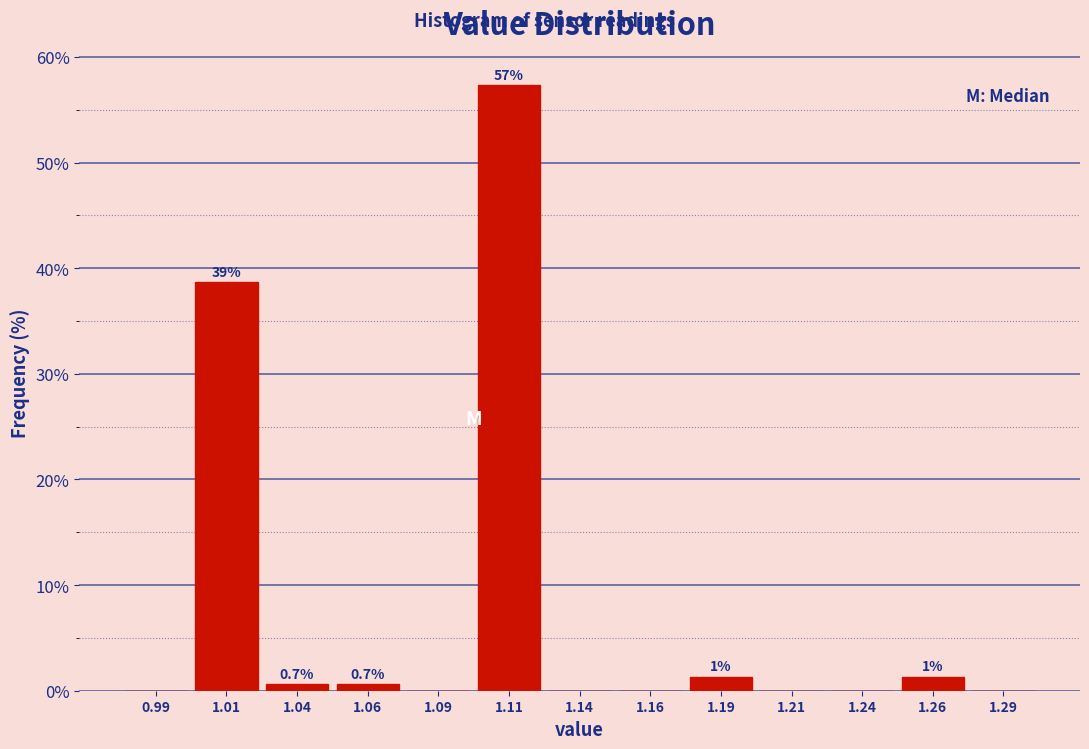

Over which range of the x-axis is the bar tallest?

1.100 to 1.125